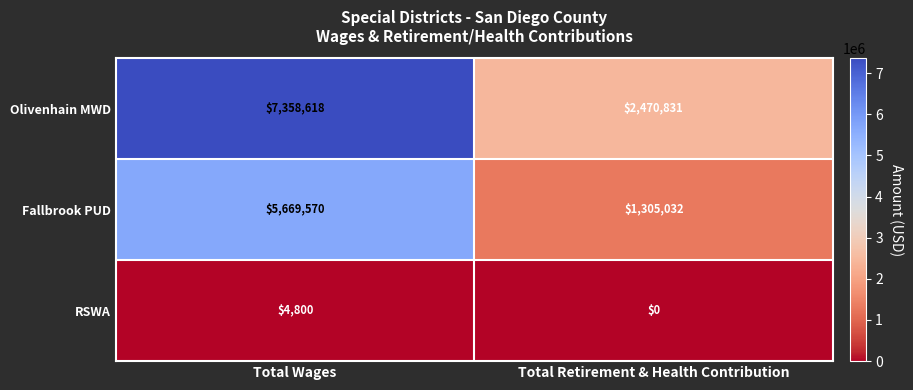

What is the difference between the maximum and minimum values in the RSWA series?

4800